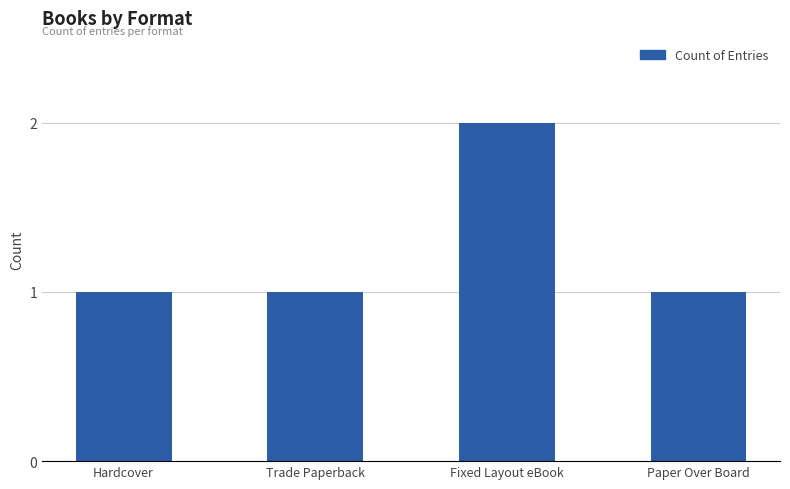

What is the label of the 4th bar from the left?

Paper Over Board